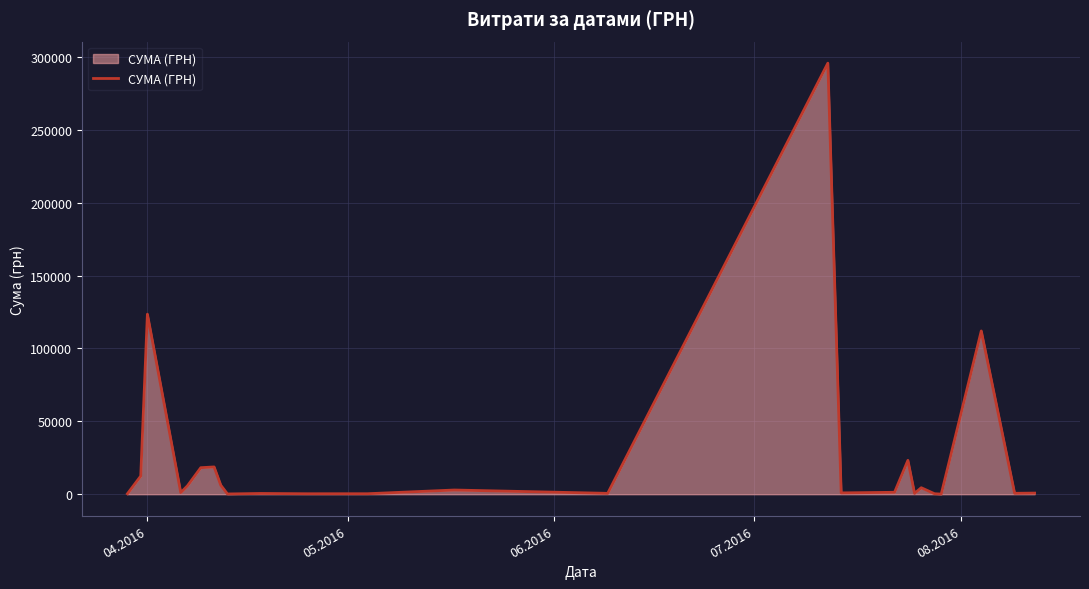

What is the greatest value displayed?

295638.6